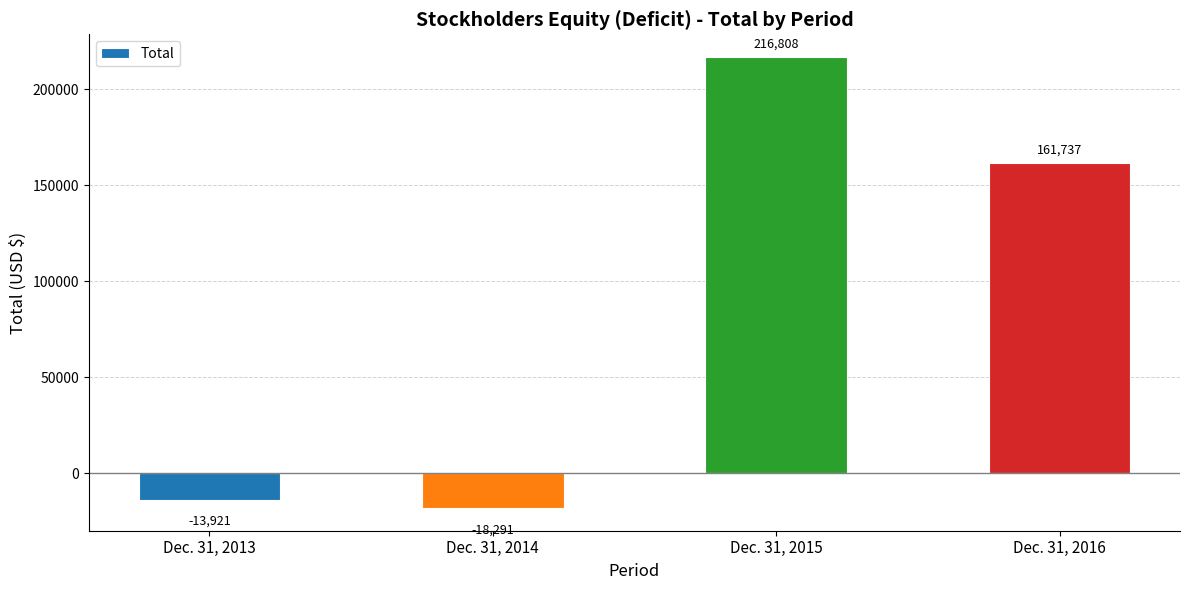

Are the bars grouped side by side (vs. stacked)?

No